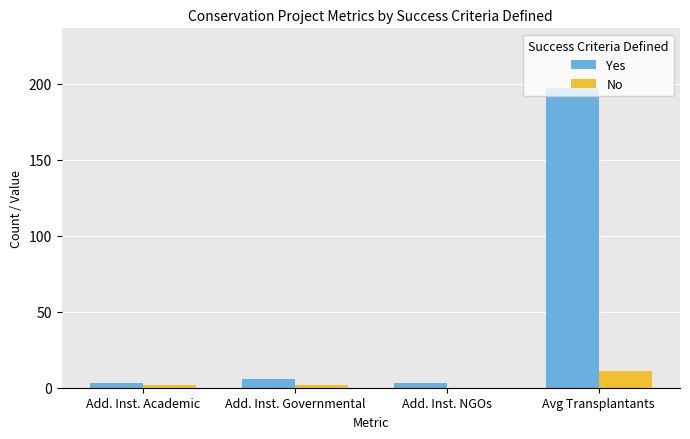

Is it true that No equals 0 at Add. Inst. NGOs?

True